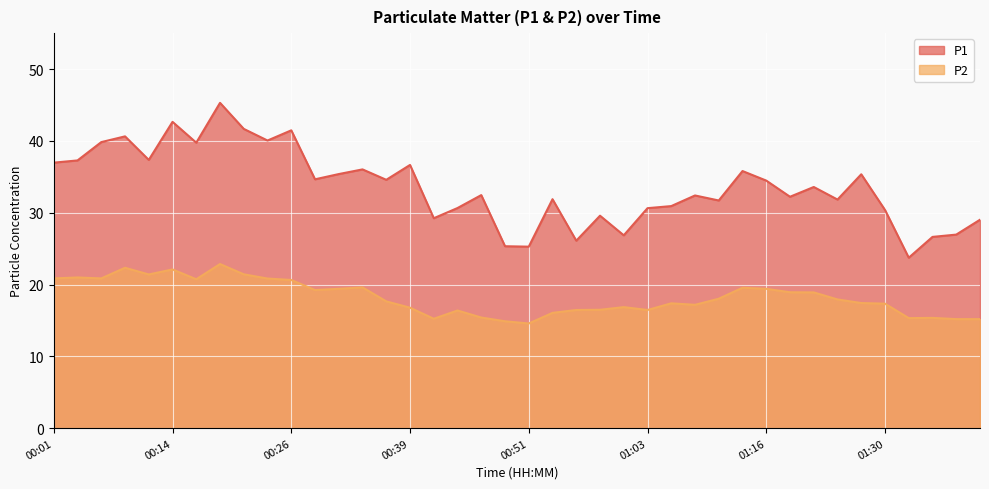

Which series has the largest range (max minus min)?

P1